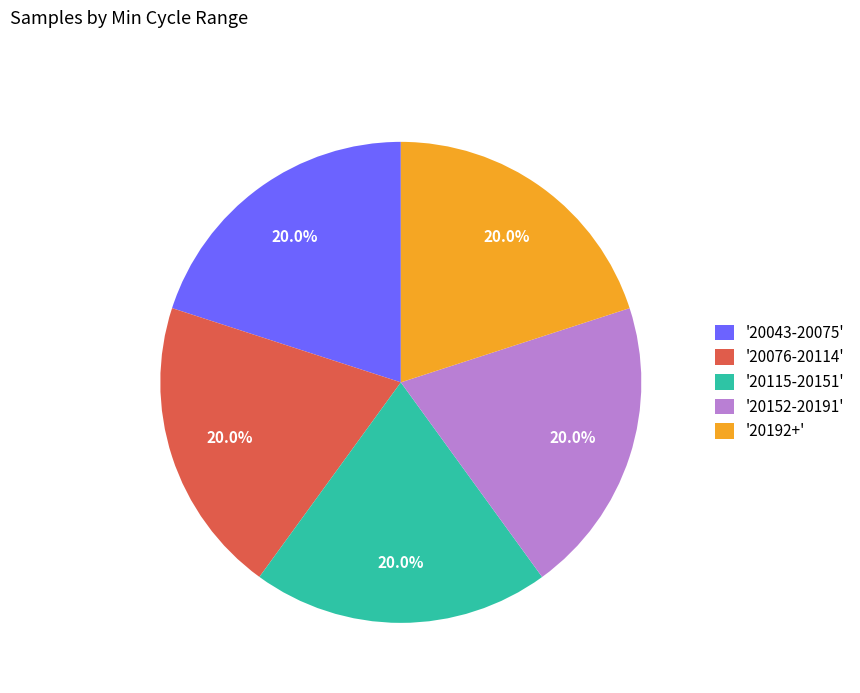

Does '20076-20114' represent more than half of the total?

No